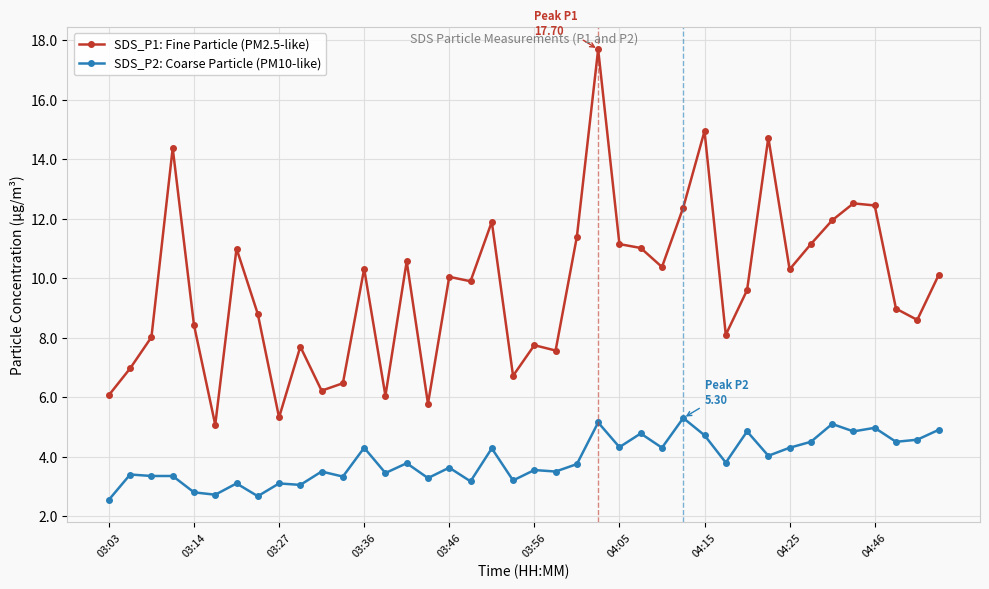

Which series has the largest total across all categories?

SDS_P1: Fine Particle (PM2.5-like)